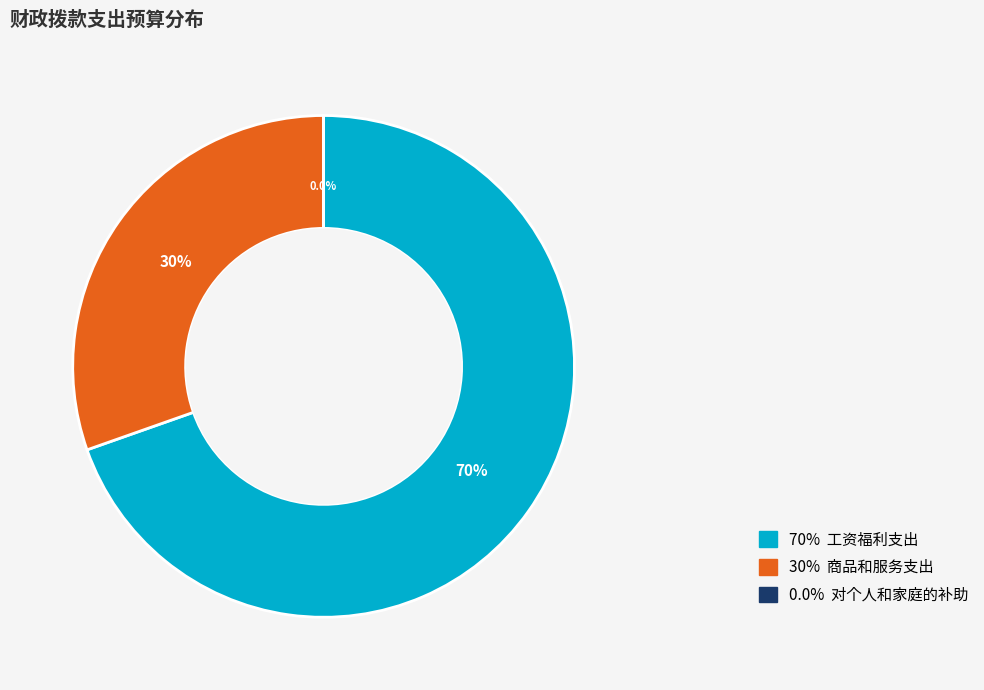

Is there a majority slice in this chart?

Yes